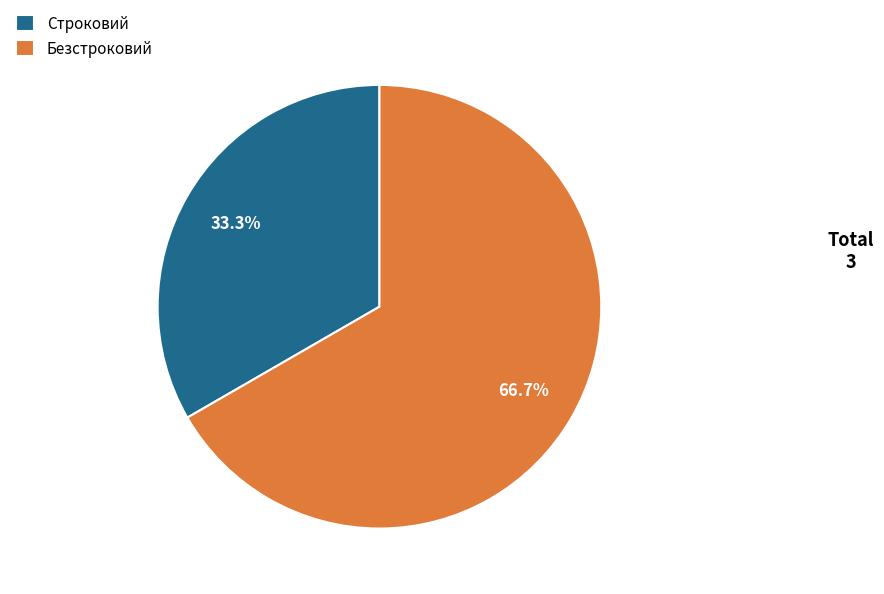

Is there any slice that represents more than half of the pie?

Yes